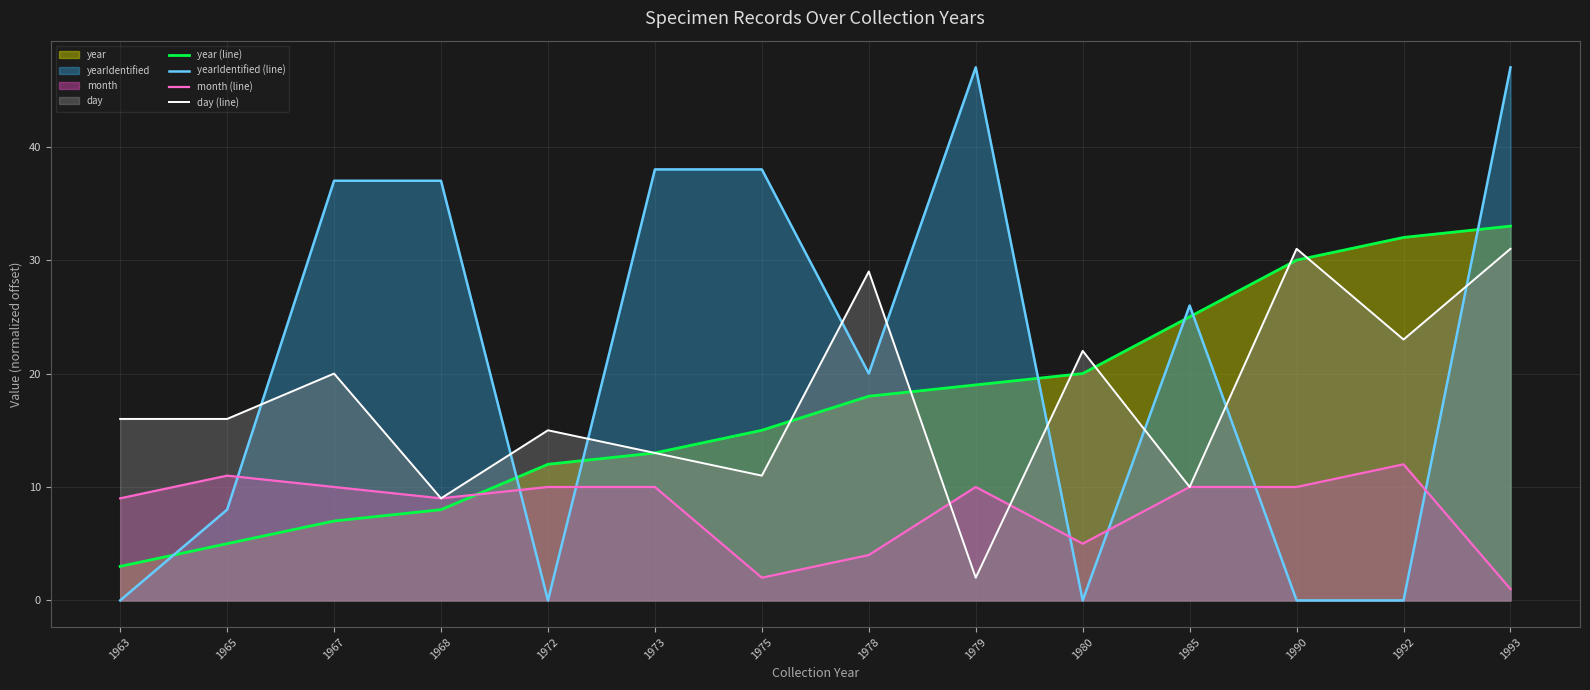

List the series in order of their peak value, highest first.

yearIdentified (line), year (line), day (line), month (line)